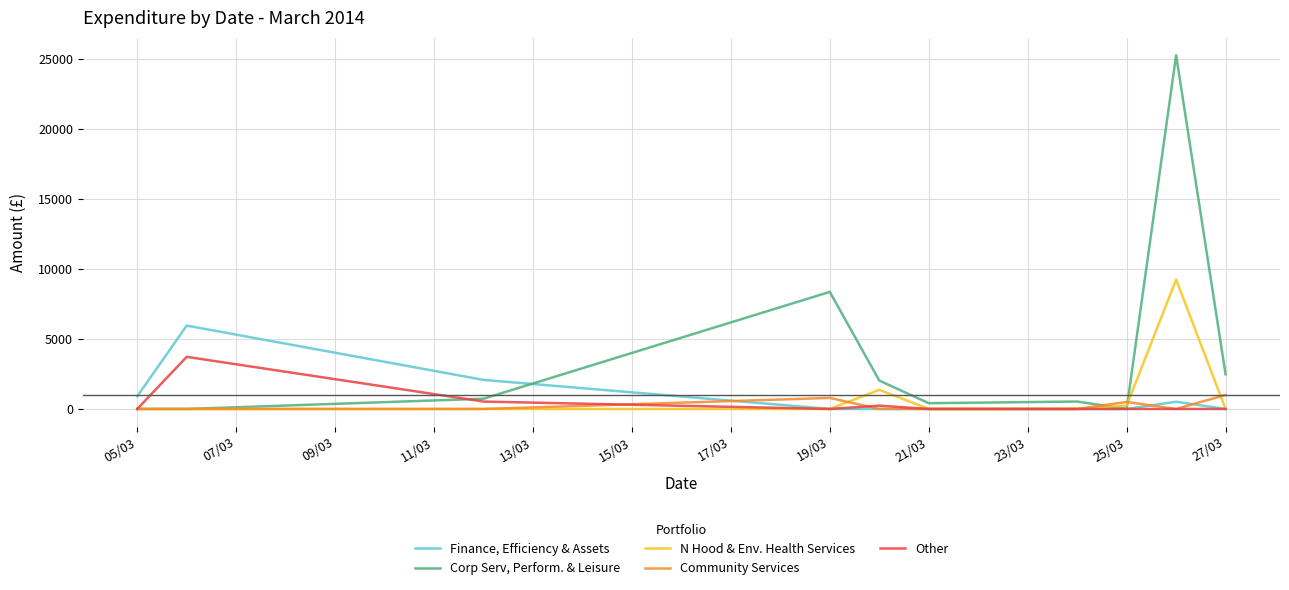

How many lines are shown in the chart?

5